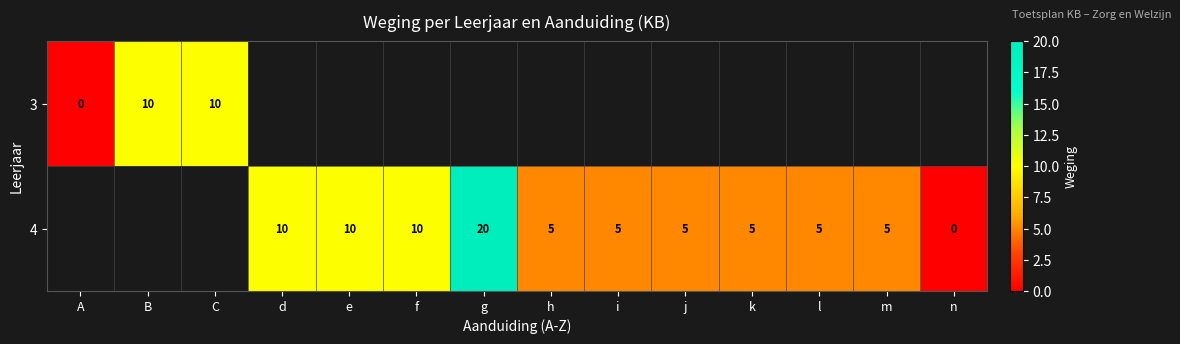

What is the sum of the 4 values at k and g?

25